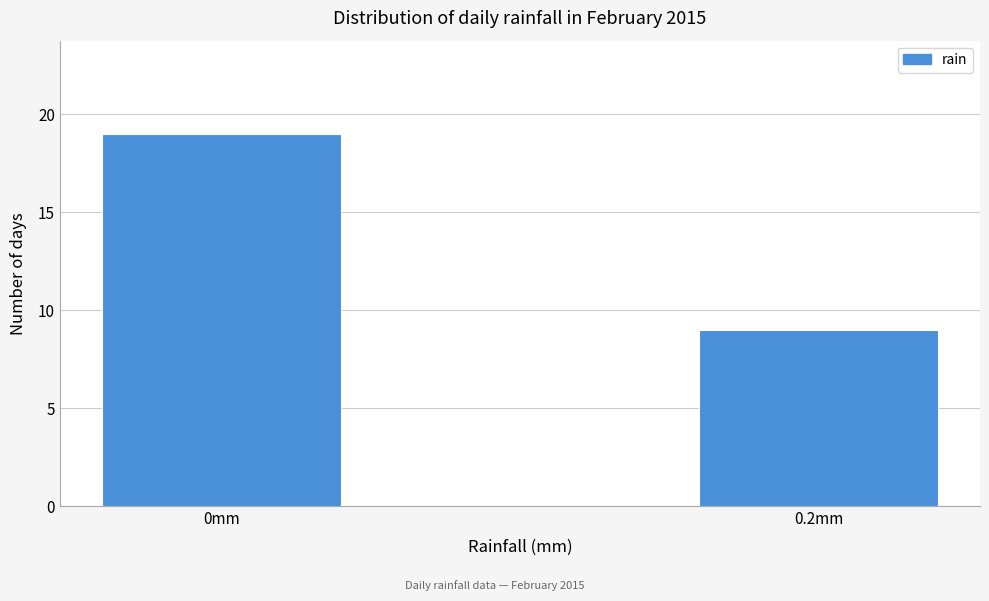

Reading left to right, list all the values displayed in this chart.

19	9